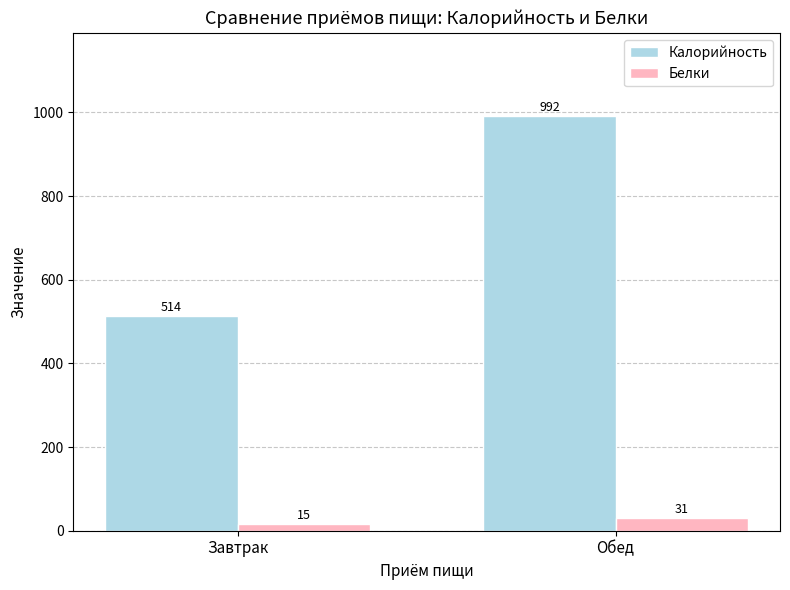

What is the difference between the maximum and minimum values in the Калорийность series?

478